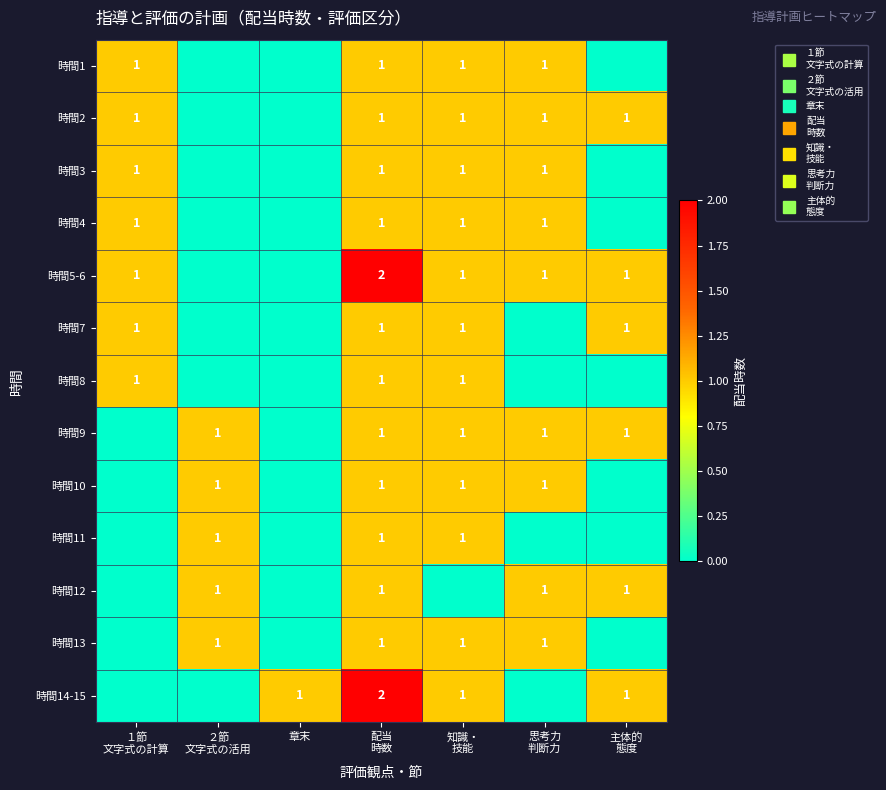

At which label does 時間1 reach its peak?

１節 文字式の計算